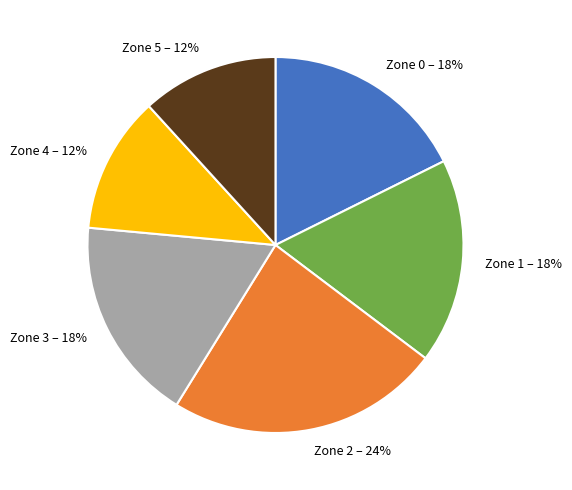

To the nearest percent, what is the difference between the Zone 2 and Zone 0 slice percentages?

6%